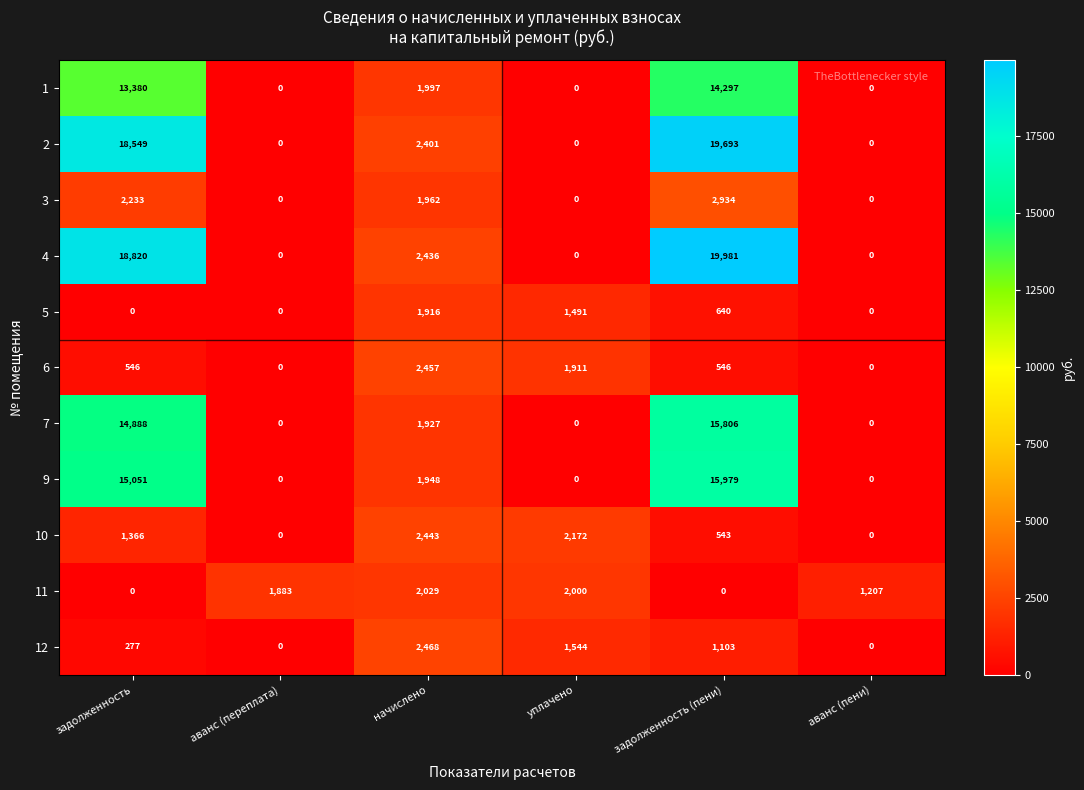

What is the difference between the highest and lowest values at уплачено?

2172